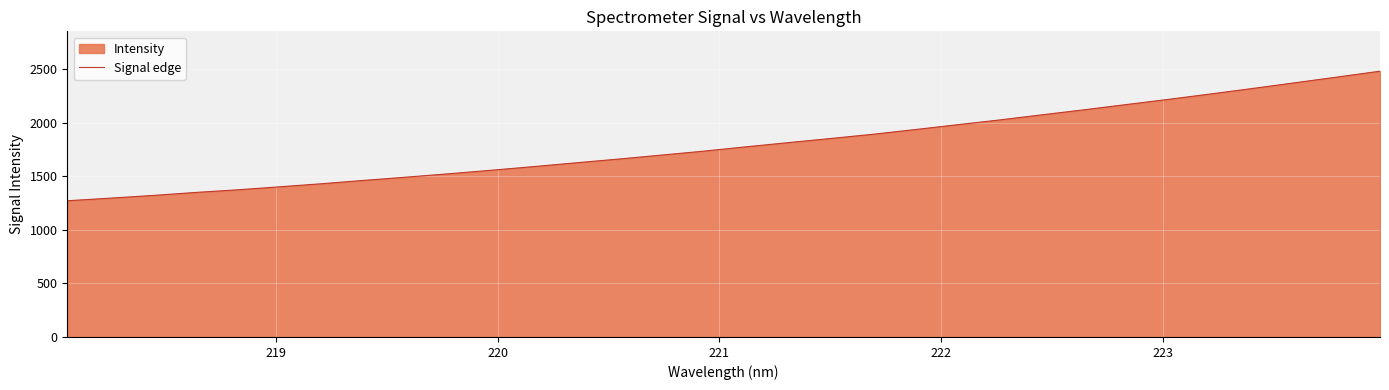

Reading left to right, list all the values displayed in this chart.

1272.4	1296.4	1321.4	1349.3	1374.1	1402.3	1431.3	1462.7	1492.9	1524.3	1557.3	1591.2	1626.7	1661.4	1698.1	1735.0	1775.4	1814.6	1853.2	1892.6	1936.7	1982.1	2026.8	2074.6	2121.8	2170.7	2219.6	2270.1	2321.9	2375.0	2428.5	2482.6